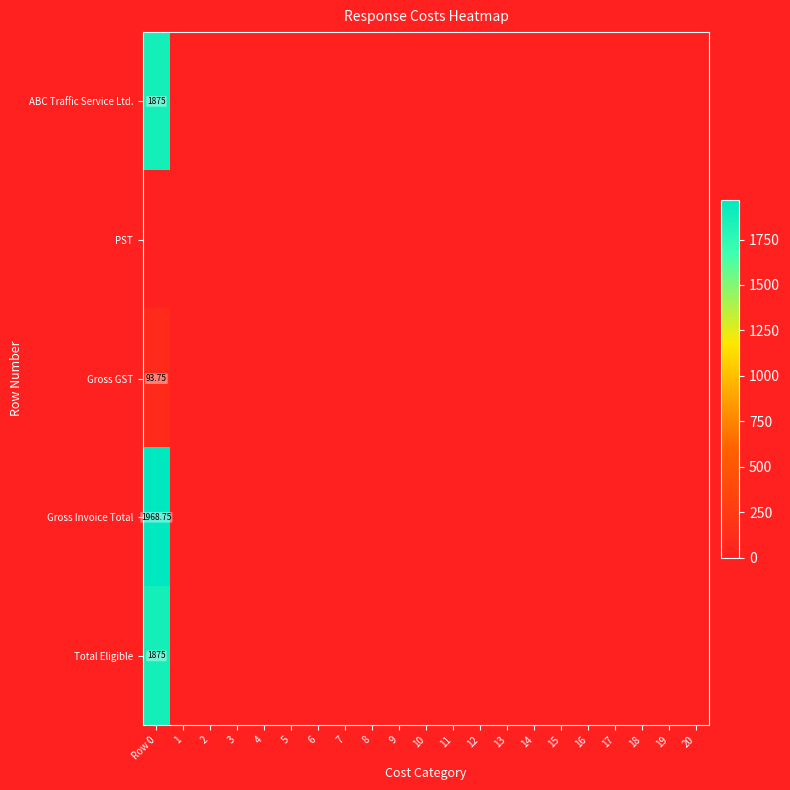

How many categories are shown in the chart?

21